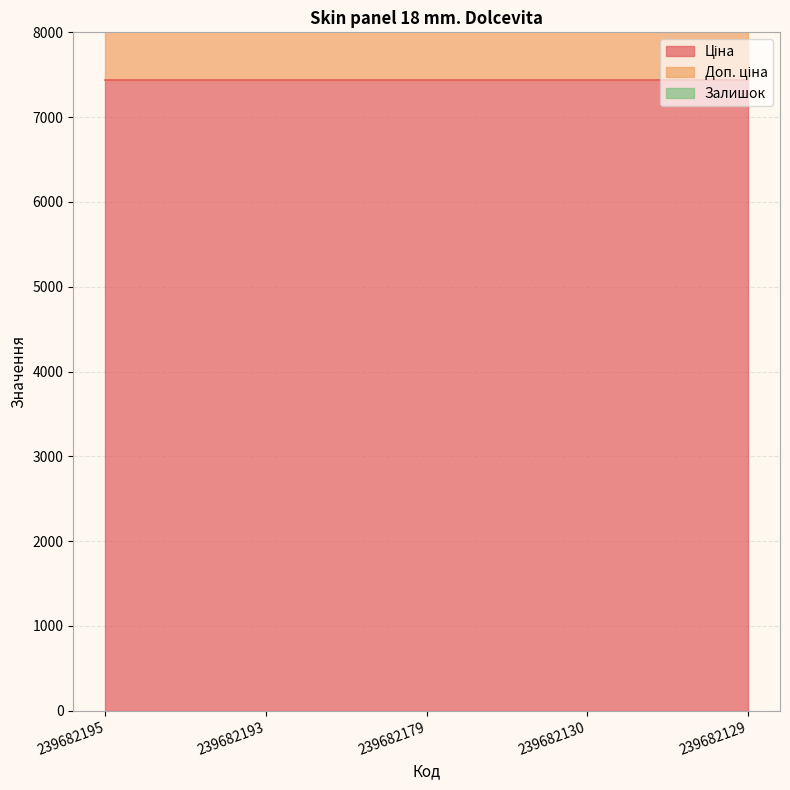

Where is Ціна nearest to the value 7436?

239682195